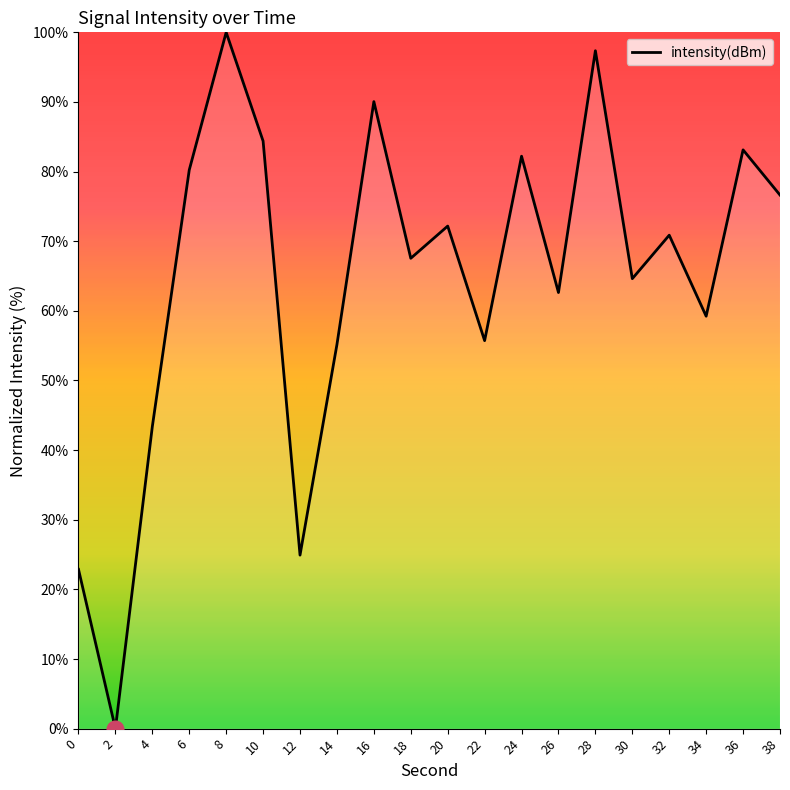

True or false: the data shows 51.6 at 8.

False